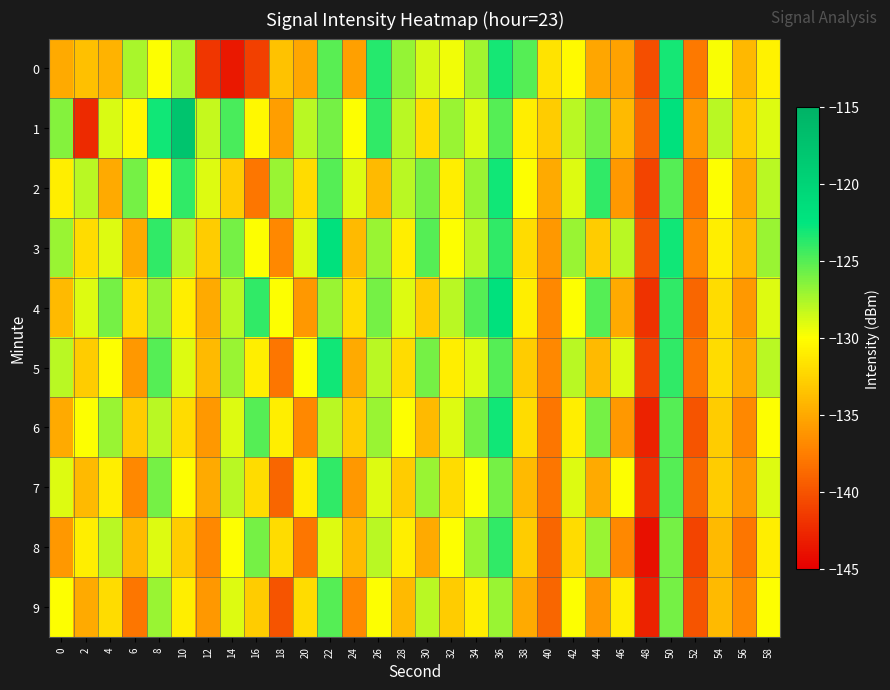

What is the minimum value shown in the chart?

-144.0